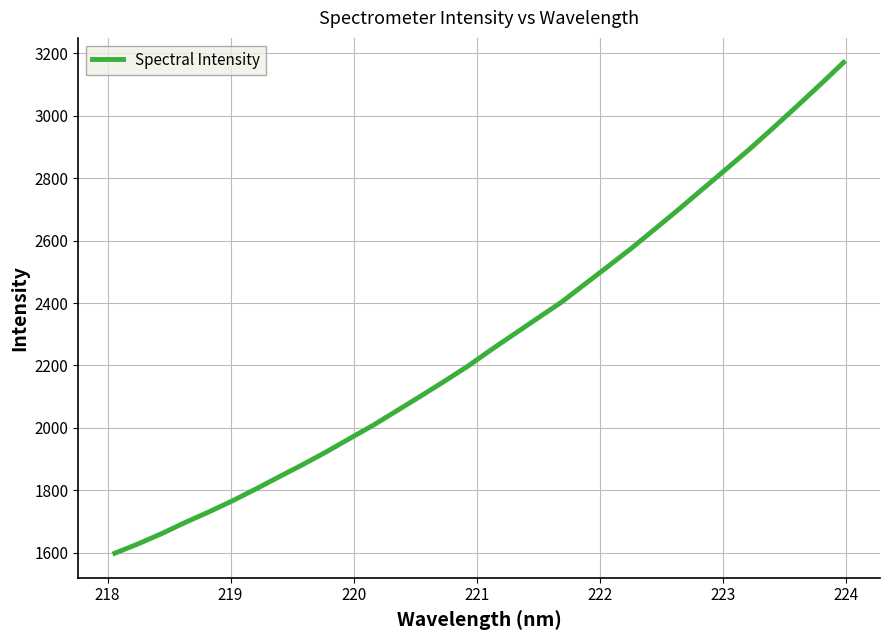

What is the maximum value shown in the chart?

3170.8